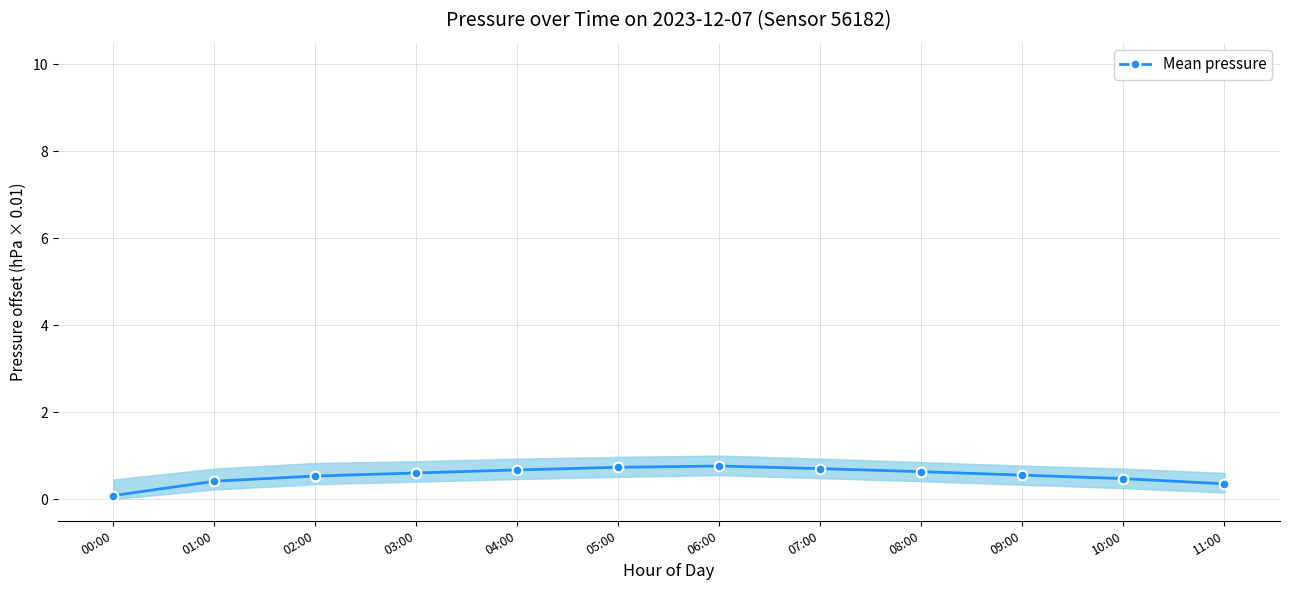

Reading left to right, what are all the values shown in this chart?

0.1	0.4	0.5	0.6	0.7	0.7	0.8	0.7	0.6	0.6	0.5	0.3